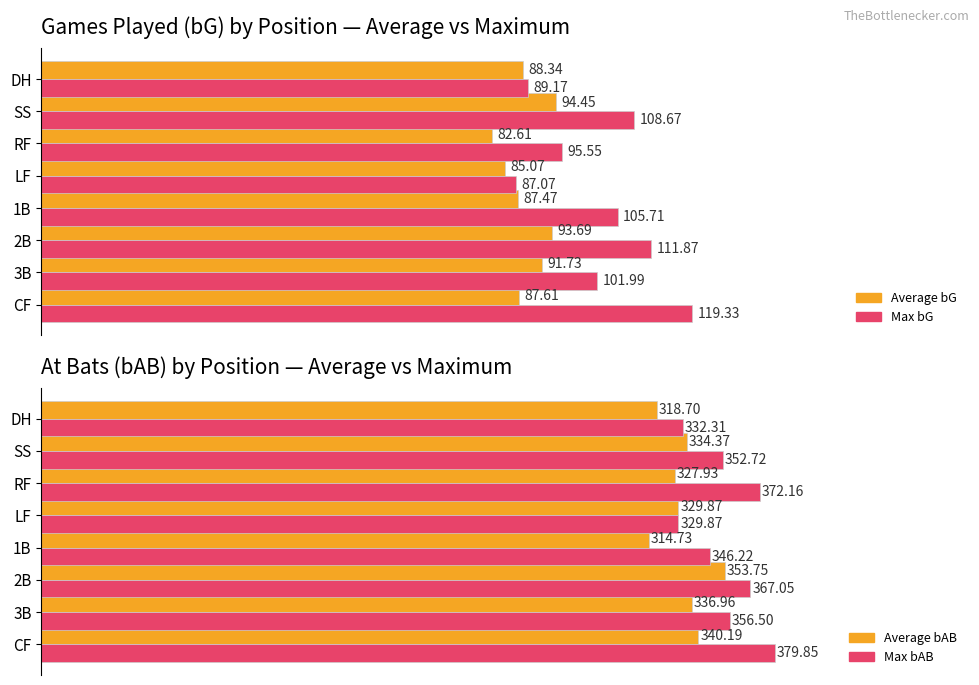

What is the average value of the Max bAB series?

354.6